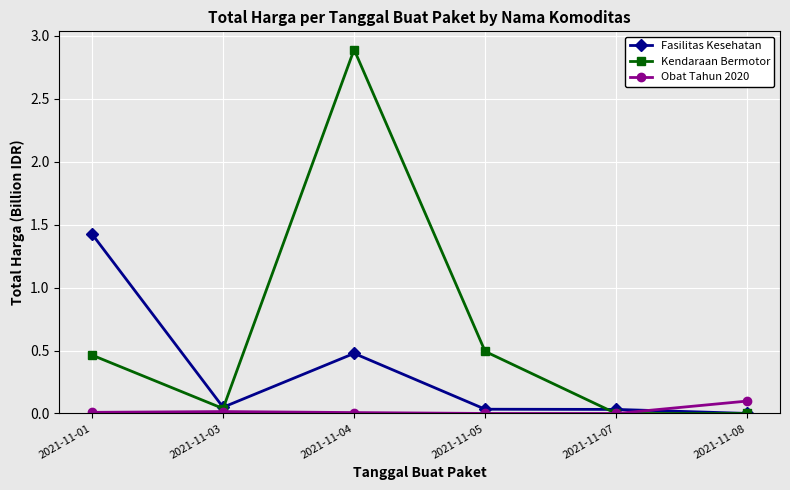

The Fasilitas Kesehatan series shows 0.5 at 2021-11-04. True or false?

True